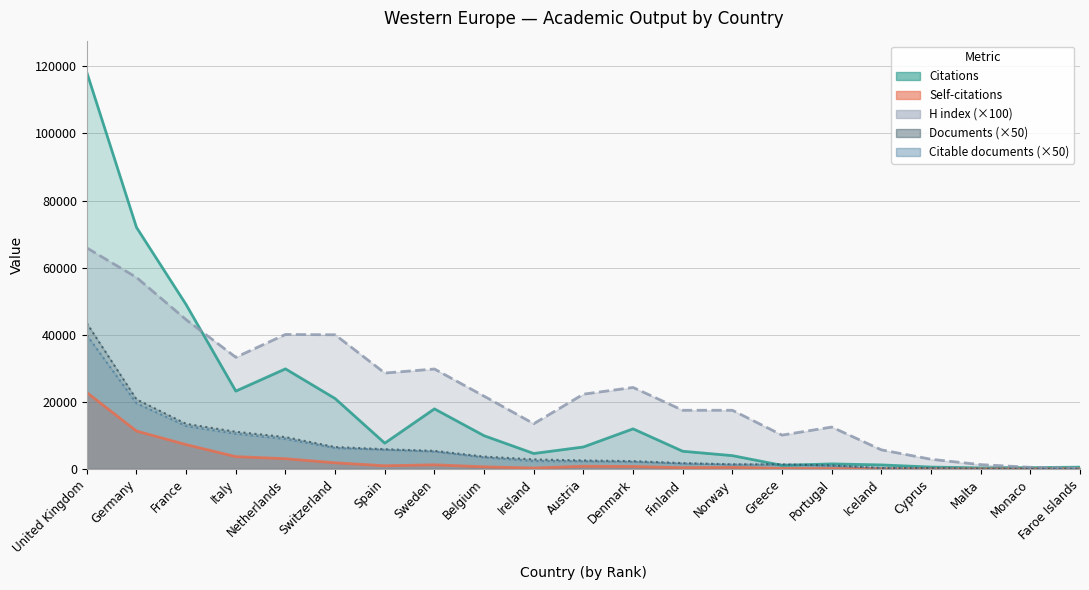

What is the difference between the Citable documents values at Faroe Islands and Sweden?

5150